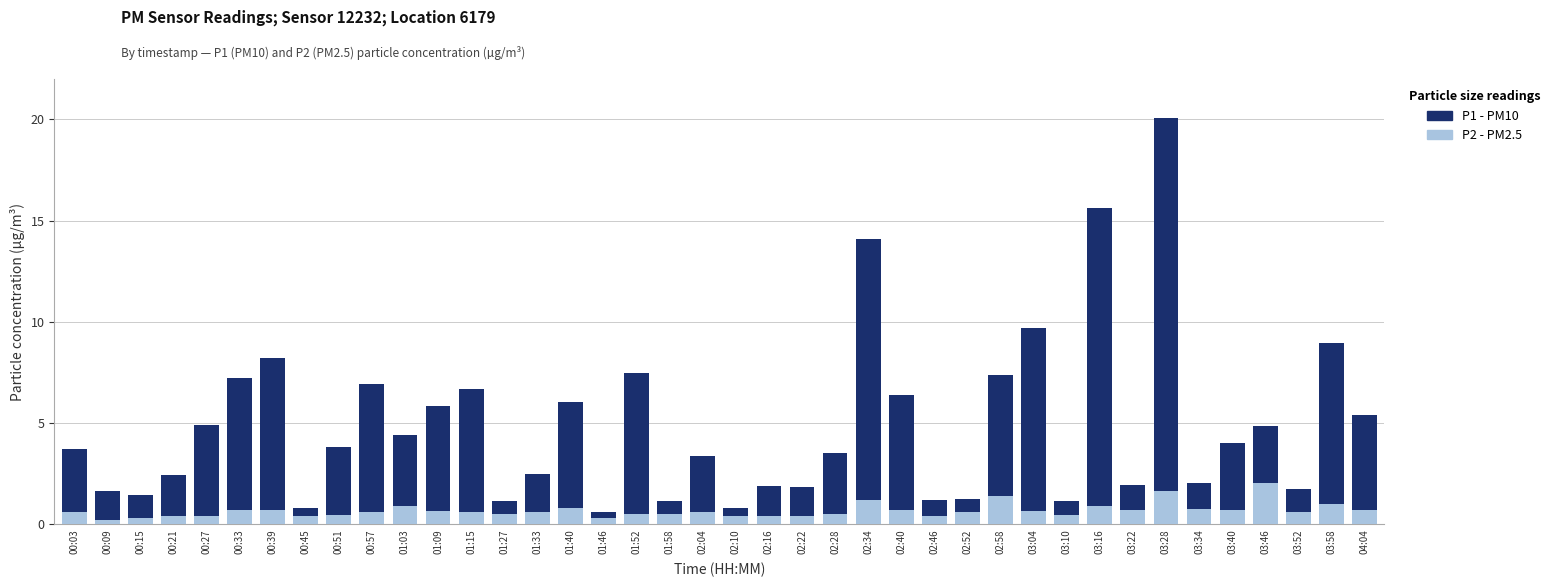

At which category is the sum across all series the highest?

03:28